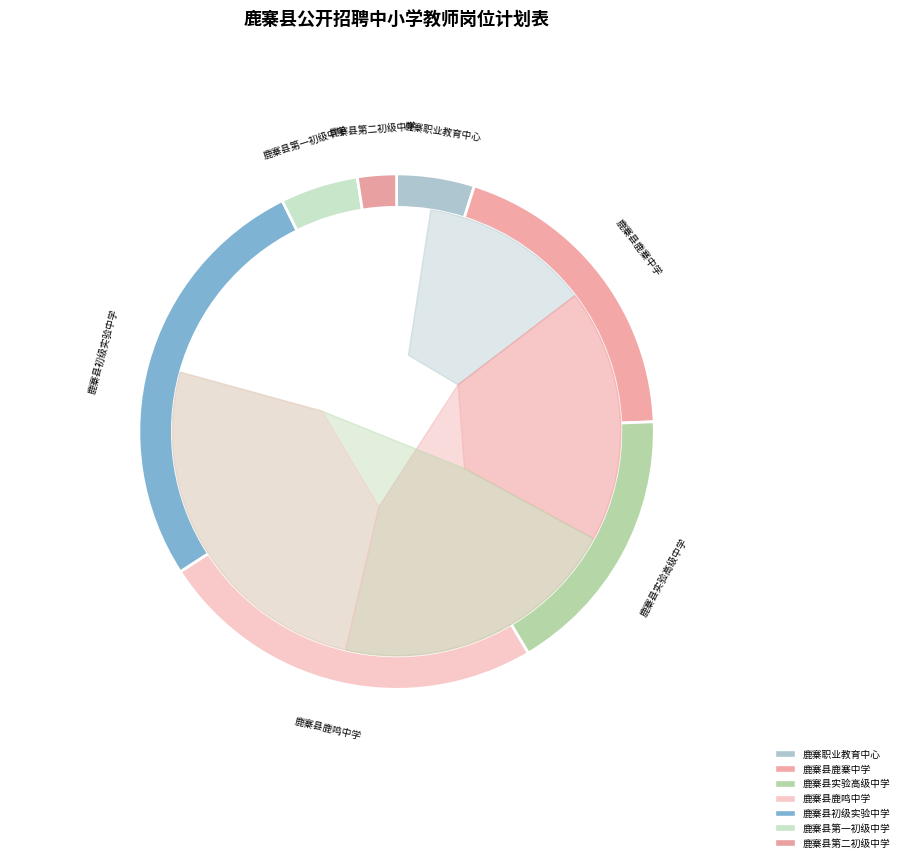

What is the smallest slice in the pie chart?

鹿寨县第二初级中学